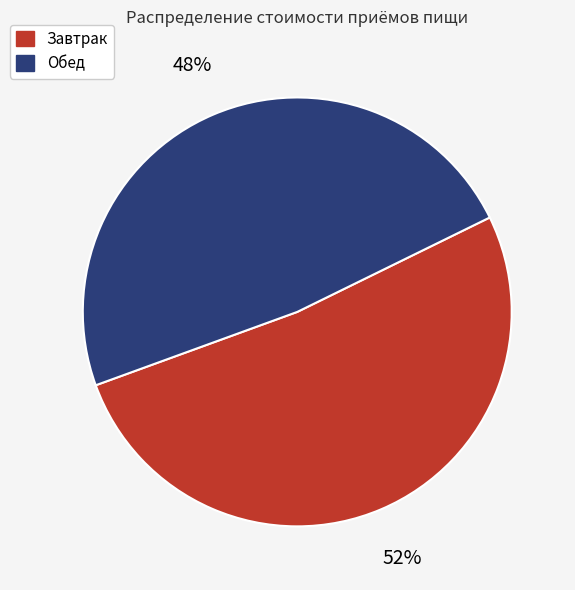

The Обед slice represents 48% of the pie. True or false?

True